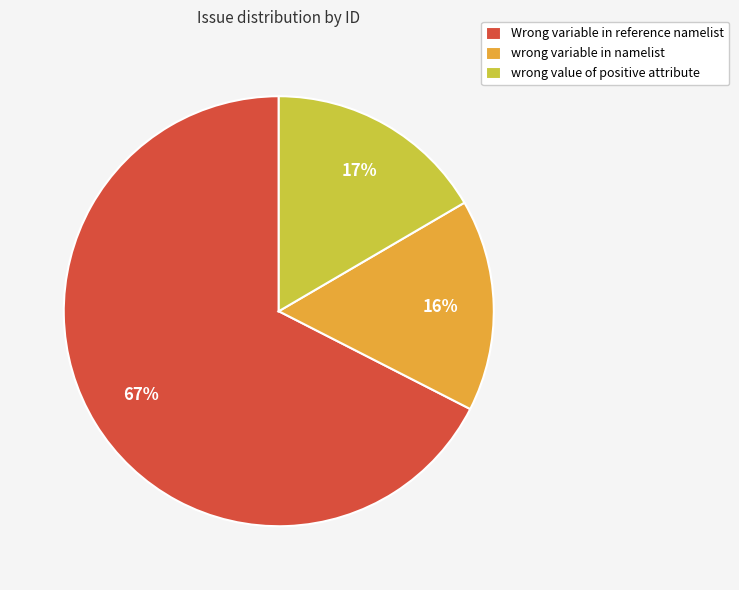

To the nearest percent, what portion does wrong variable in namelist represent?

16%